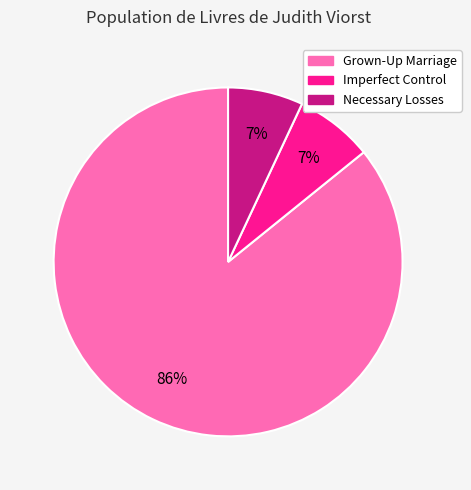

Which has a higher value, Grown-Up Marriage or Necessary Losses?

Grown-Up Marriage